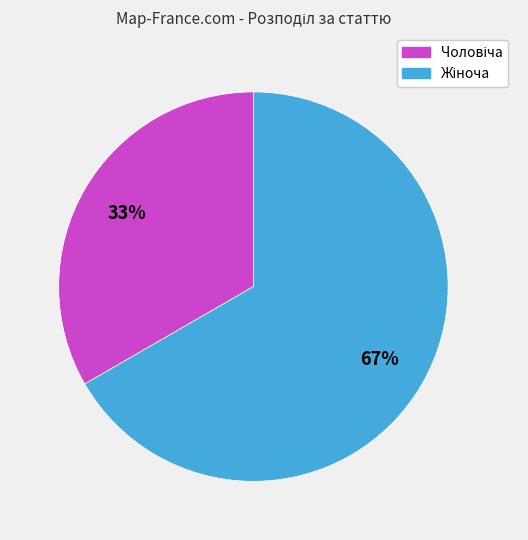

How many segments does this pie chart have?

2